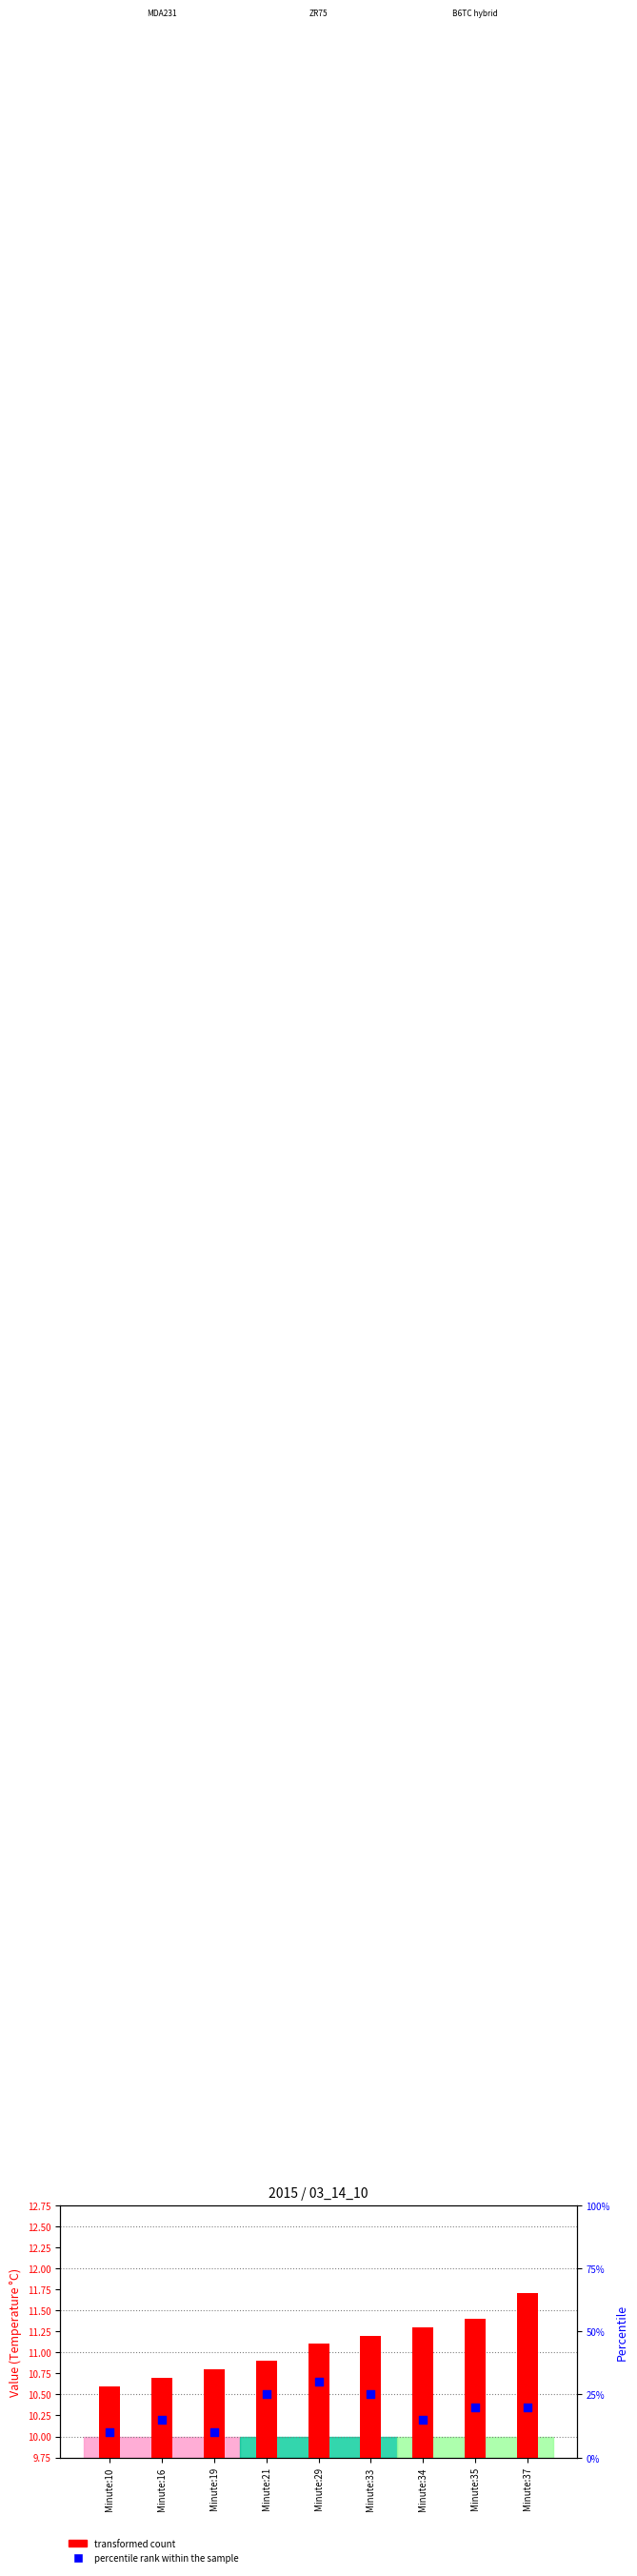

Which series contains the highest Y value?

percentile rank within the sample